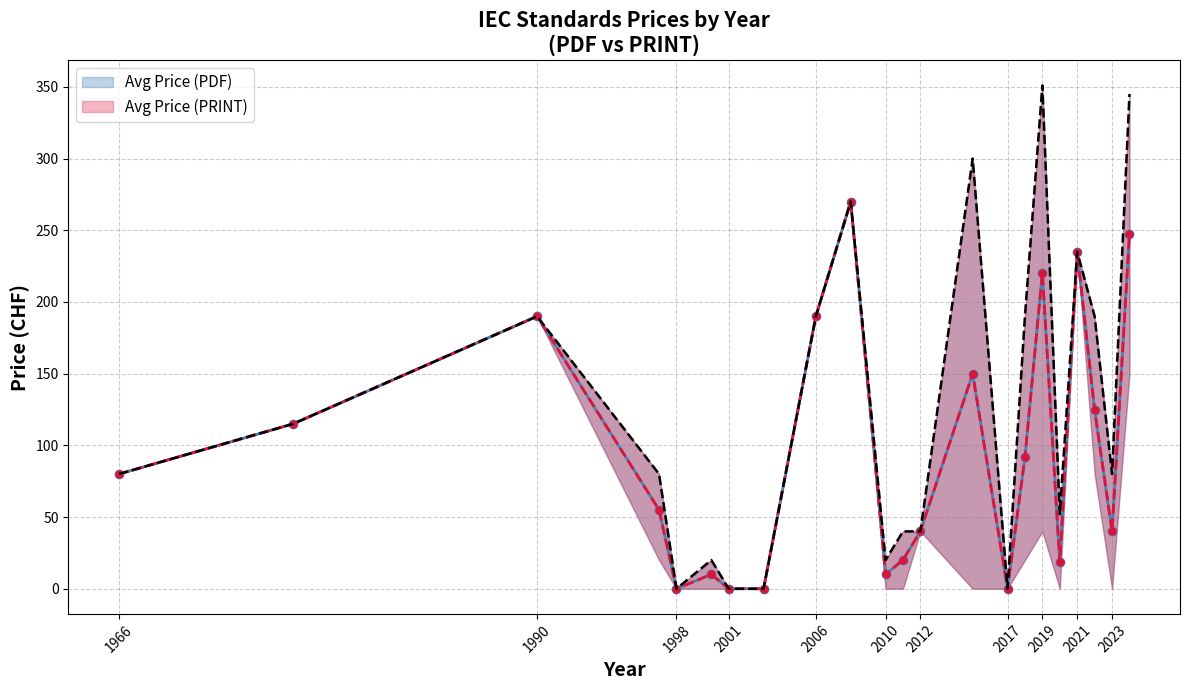

Which series has the largest total across all categories?

Avg Price (PDF)